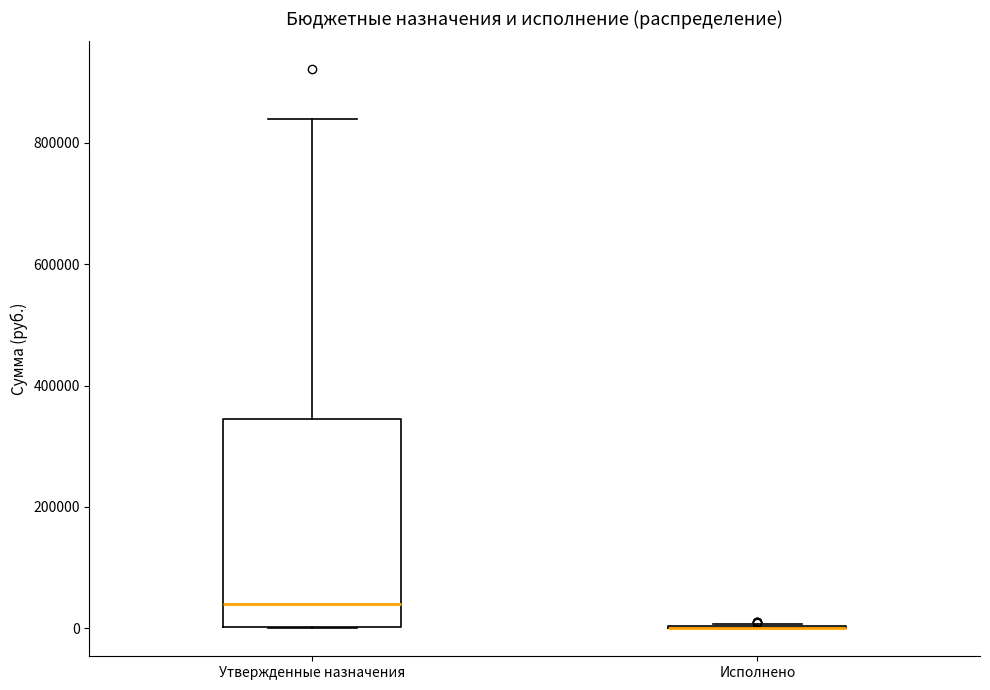

Reading left to right, transcribe this box plot: for each box, give where its median line is, the range the box spans, and where its two whiskers end, as read against the y-axis. The values are not printed on the chart, so give them approximately, as read against the axis.

Утвержденные назначения: median 40000, box 0 to 340000, whiskers 0 to 840000
Исполнено: box collapsed to a line at 0, whiskers 0 to 0